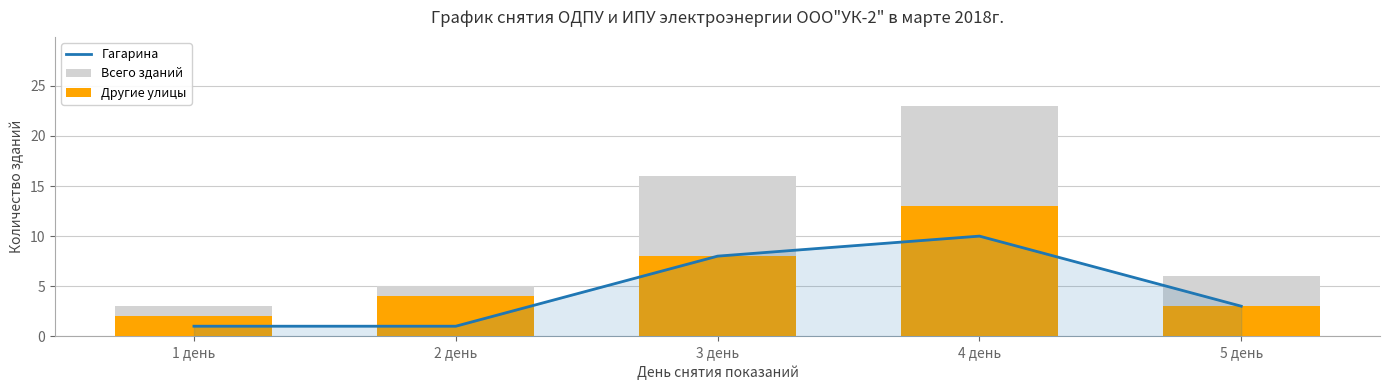

How many data points does each series have?

5